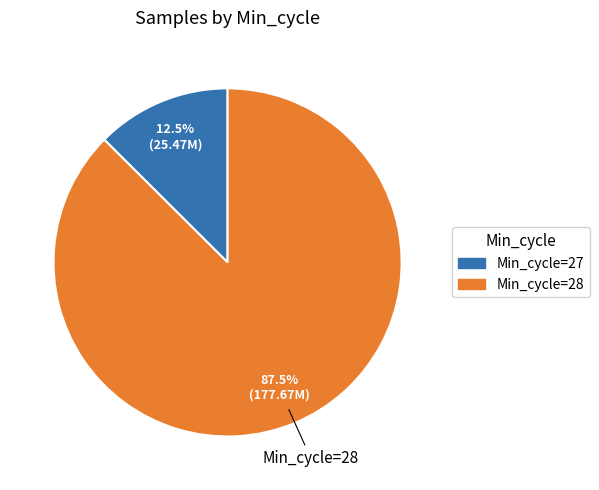

Approximately how many times larger is the value at Min_cycle=28 compared to Min_cycle=27?

7.0